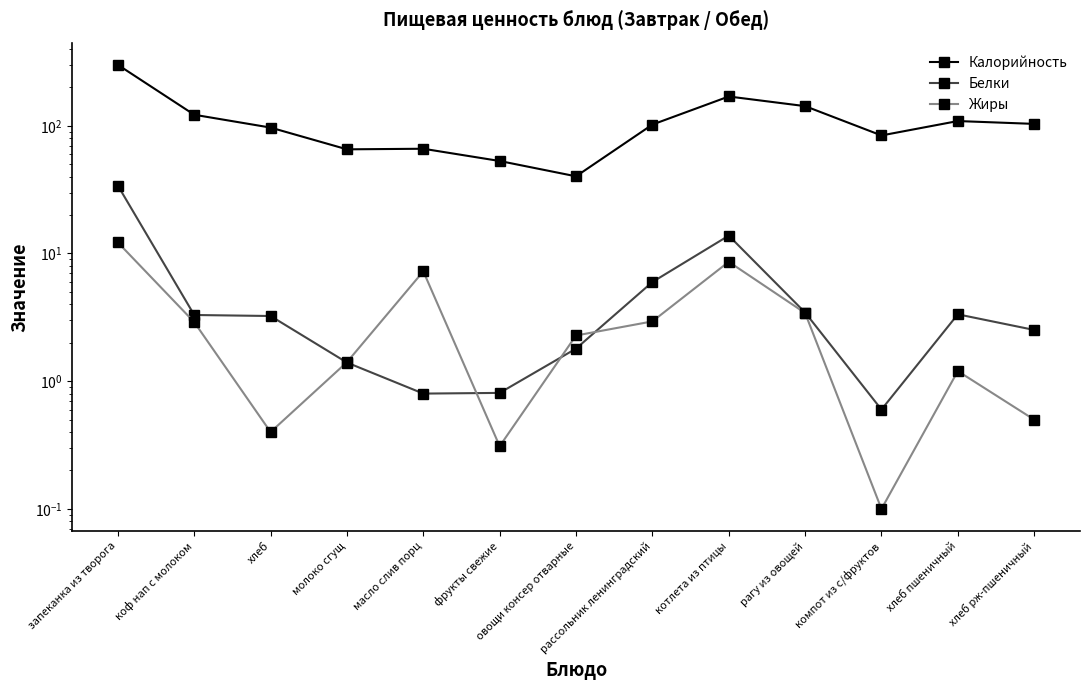

At which label does Белки first exceed 3?

запеканка из творога